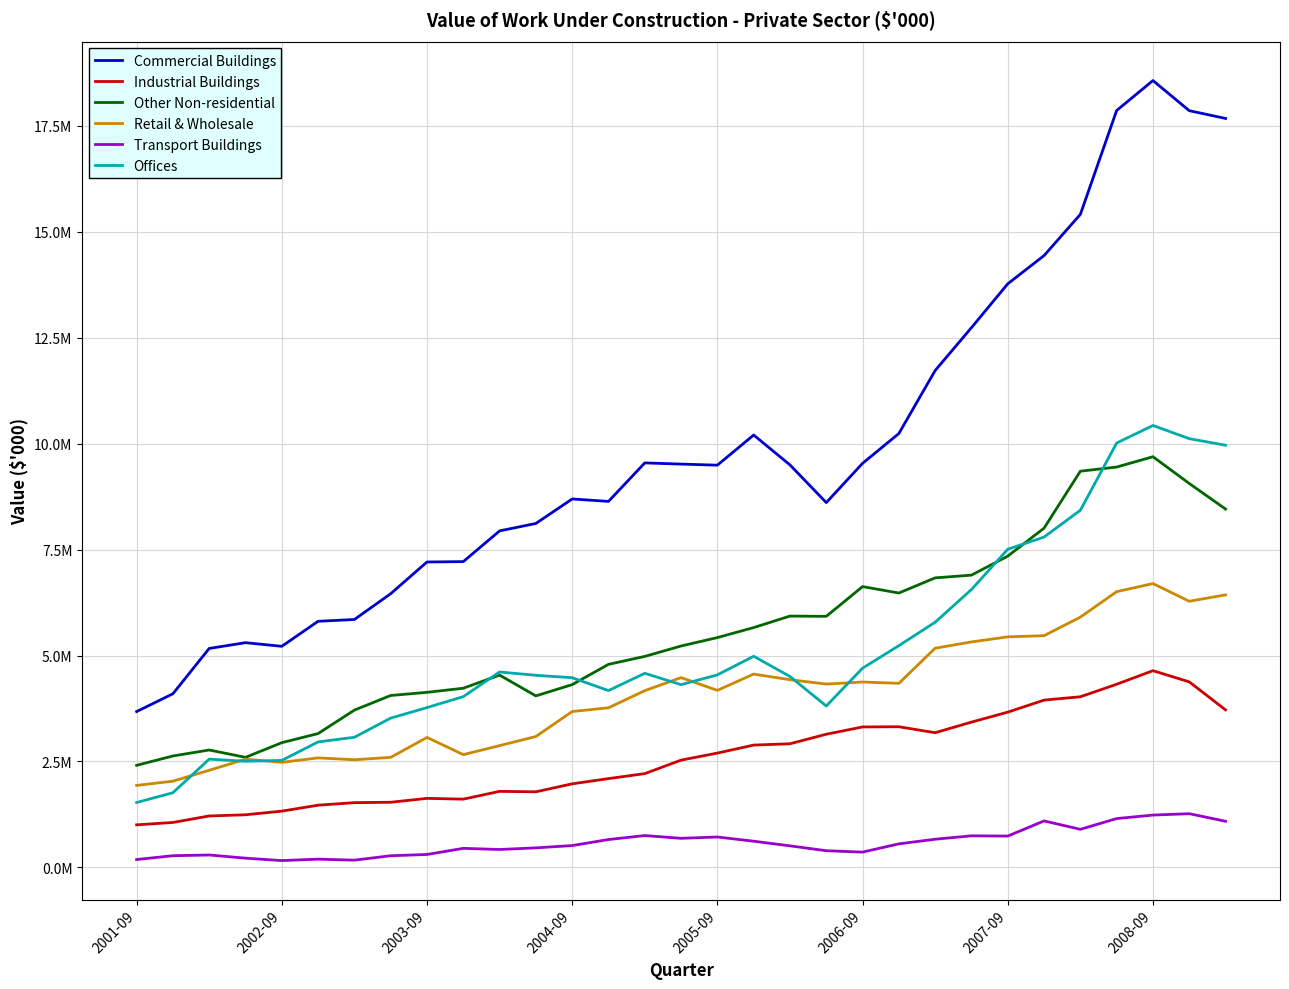

What is the average value of the Offices series?

5138441